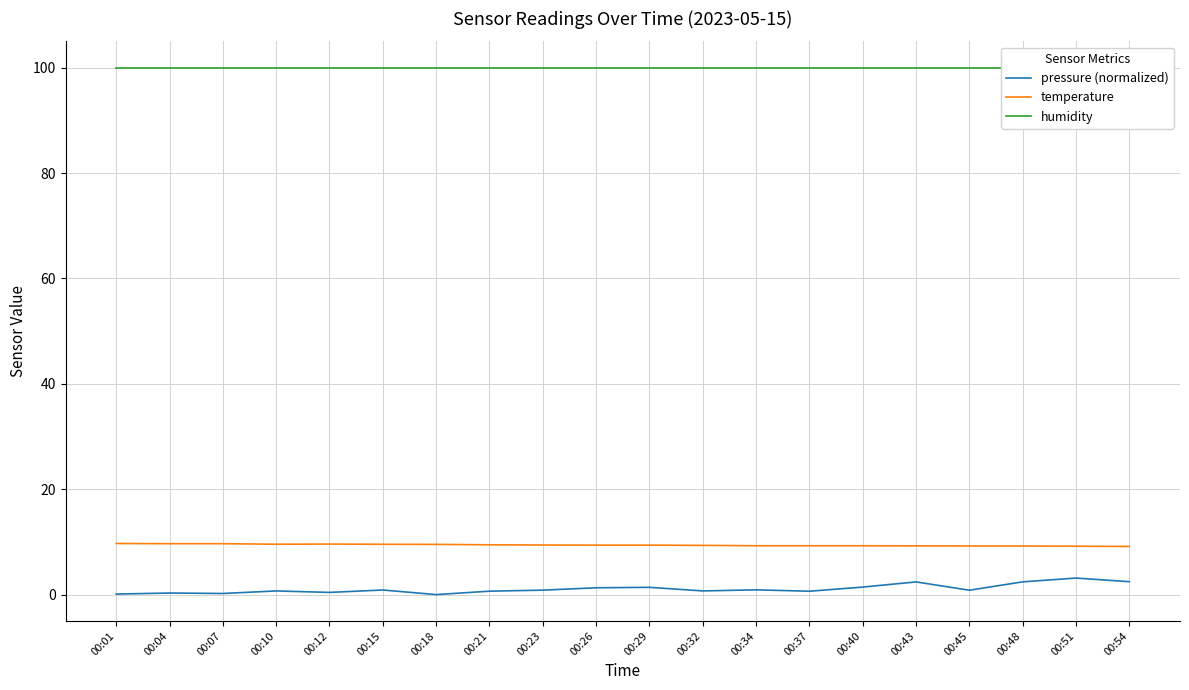

True or false: pressure (normalized) and temperature intersect in this chart.

False